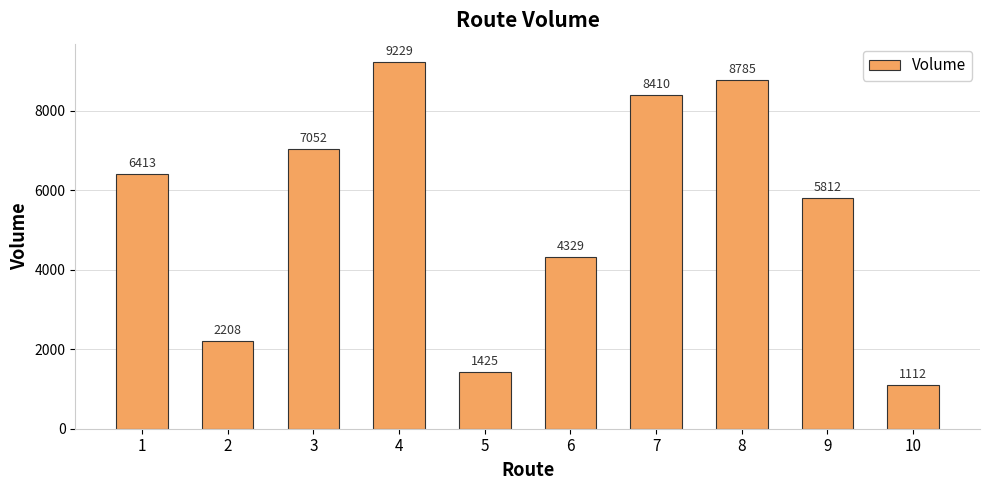

What is the difference between the second highest and second lowest values?

7360